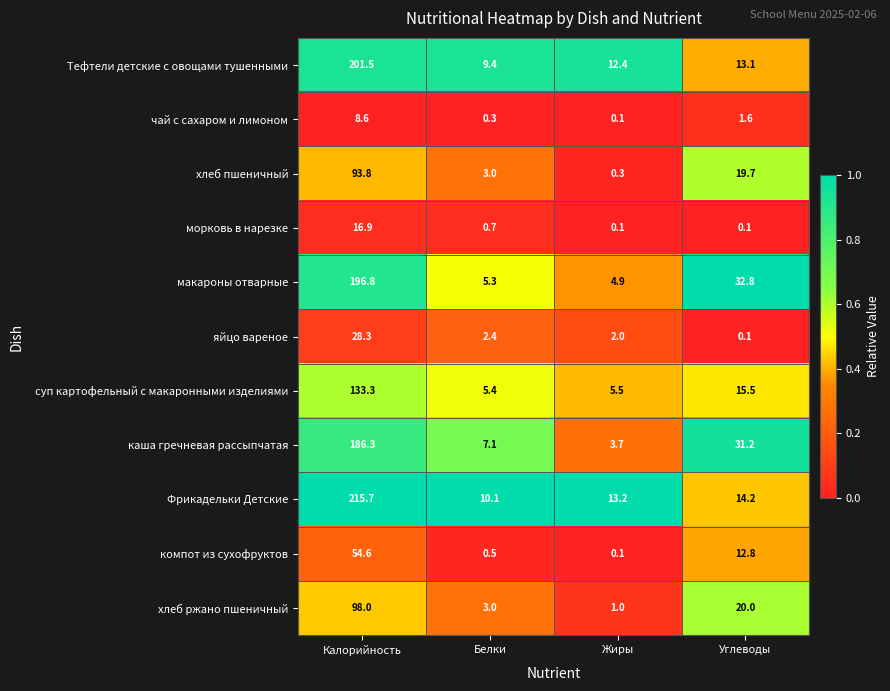

At which category is the sum across all series the highest?

Калорийность